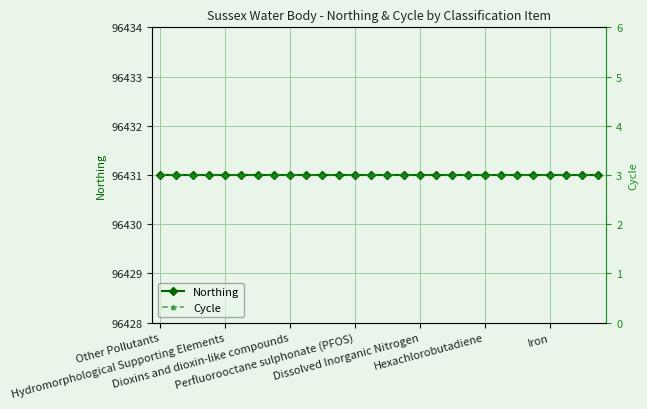

Reading left to right, list all the values displayed in this chart.

Northing: 96431	96431	96431	96431	96431	96431	96431	96431	96431	96431	96431	96431	96431	96431	96431	96431	96431	96431	96431	96431	96431	96431	96431	96431	96431	96431	96431	96431
Cycle: 3	3	3	3	3	3	3	3	3	3	3	3	3	3	3	3	3	3	3	3	3	3	3	3	3	3	3	3